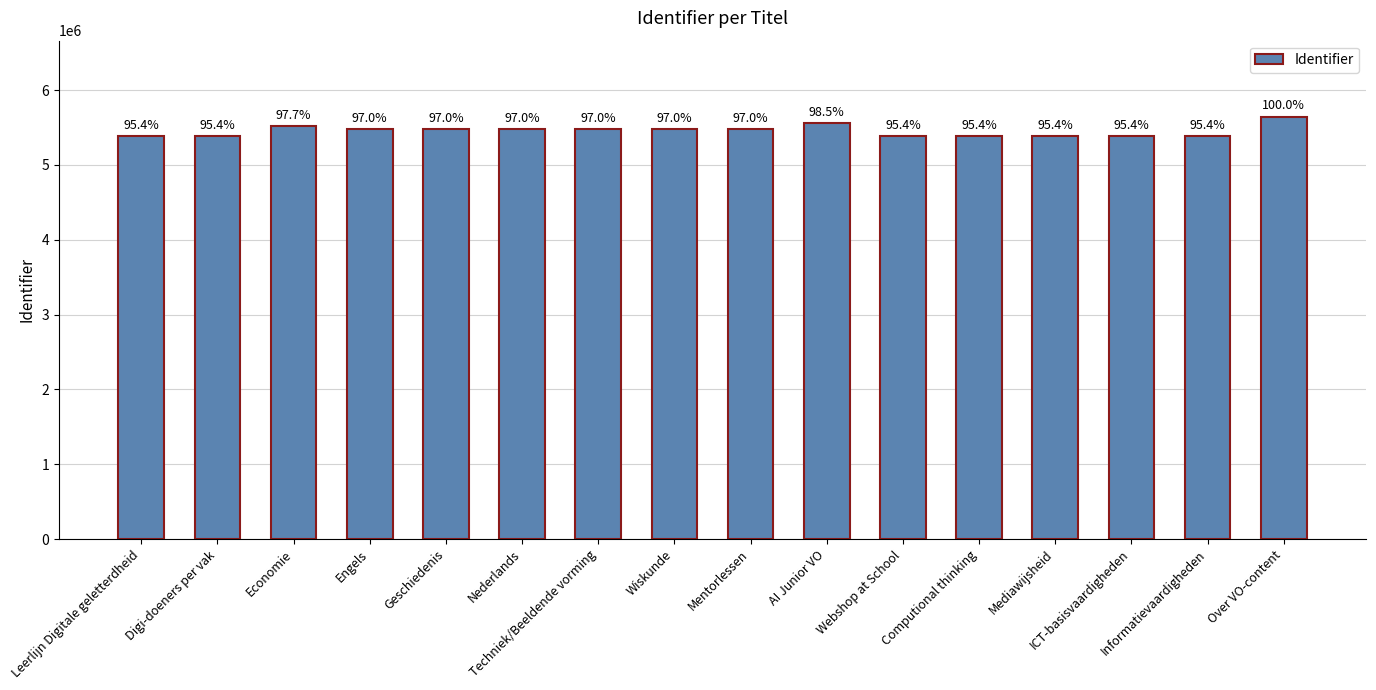

What is the label of the 14th bar from the left?

ICT-basisvaardigheden